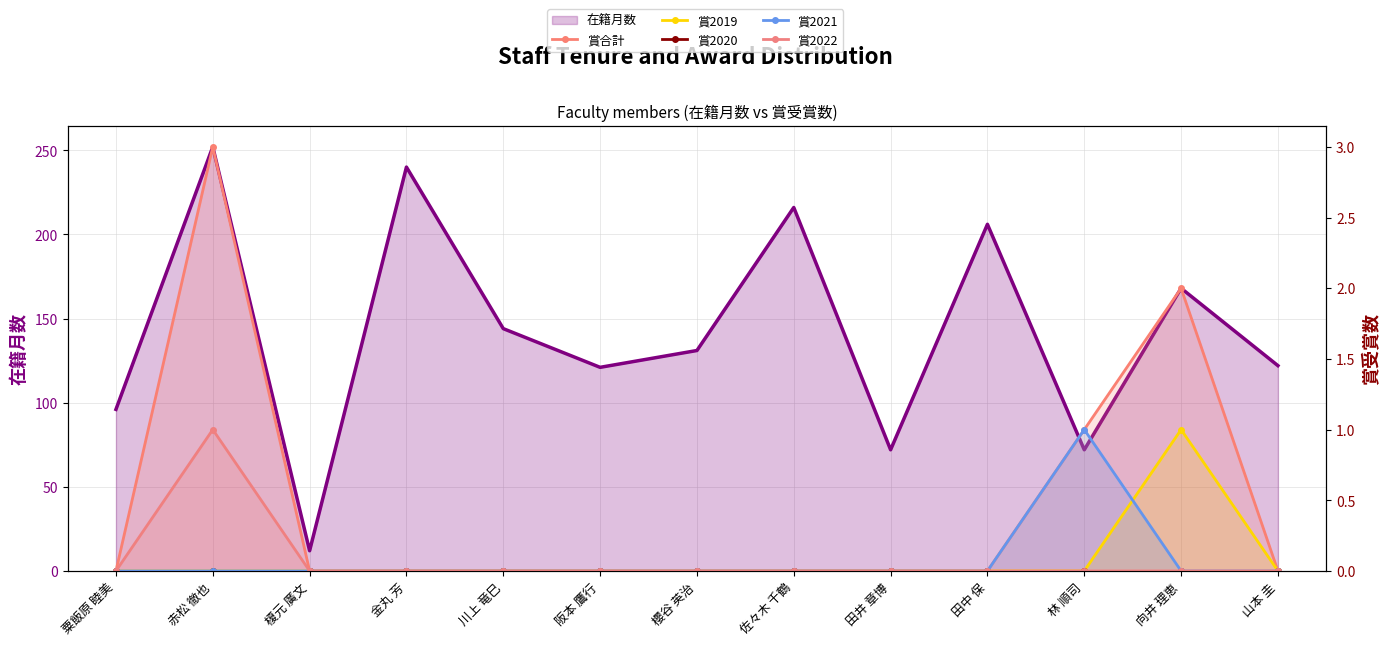

Rank the categories by 賞2020 value from highest to lowest.

粟飯原 睦美, 赤松 徹也, 榎元 廣文, 金丸 芳, 川上 竜巳, 阪本 鷹行, 櫻谷 英治, 佐々木 千鶴, 田井 章博, 田中 保, 林 順司, 向井 理恵, 山本 圭